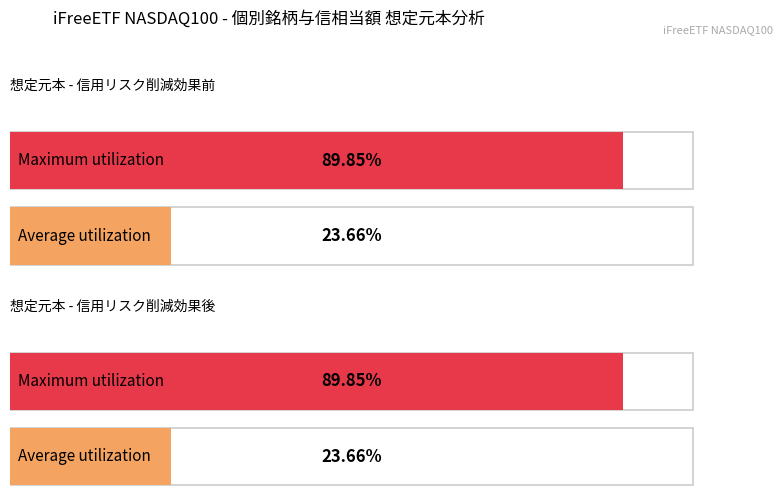

Is it true that 想定元本(信用リスク削減効果後) equals 59303604.9 at 2025-06-27_4?

True